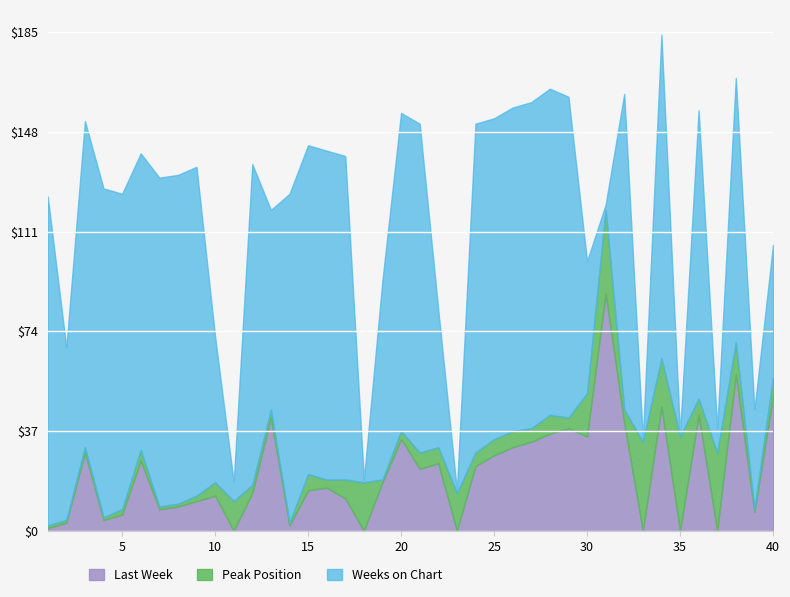

Rank the series by their maximum value, from highest to lowest.

Weeks on Chart, Last Week, Peak Position